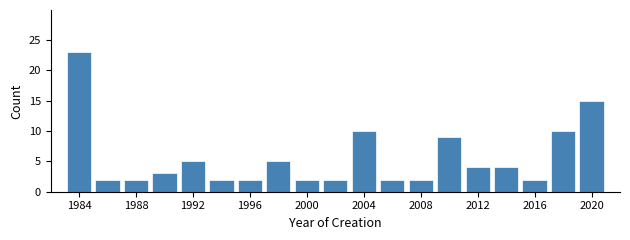

Reading left to right, list every bar in this chart as the range it spans on the x-axis followed by its height. The values are not printed on the chart, so give them approximately, as read against the axis.

1983 to 1985: 23
1985 to 1987: 2
1987 to 1989: 2
1989 to 1991: 3
1991 to 1993: 5
1993 to 1995: 2
1995 to 1997: 2
1997 to 1999: 5
1999 to 2001: 2
2001 to 2003: 2
2003 to 2005: 10
2005 to 2007: 2
2007 to 2009: 2
2009 to 2011: 9
2011 to 2013: 4
2013 to 2015: 4
2015 to 2017: 2
2017 to 2019: 10
2019 to 2021: 15